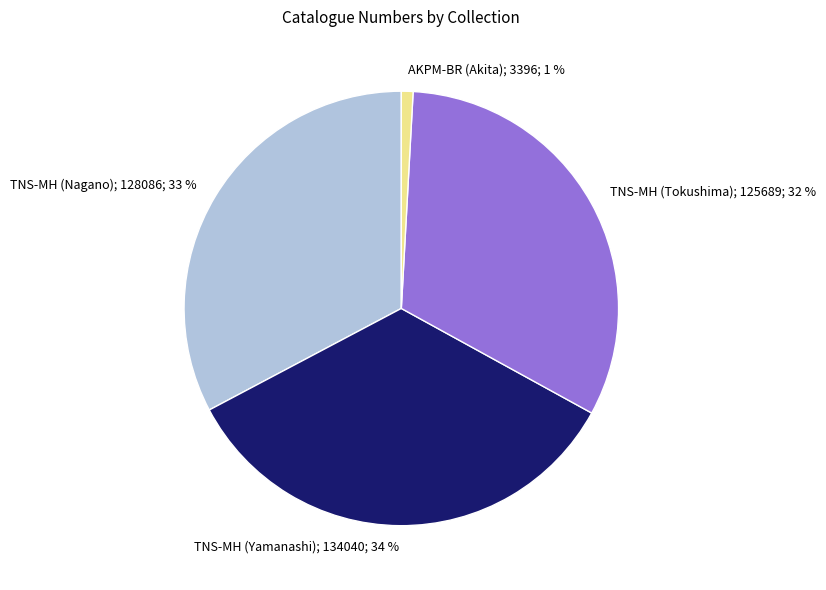

To the nearest percent, what is the difference between the largest and smallest slice percentages?

33%